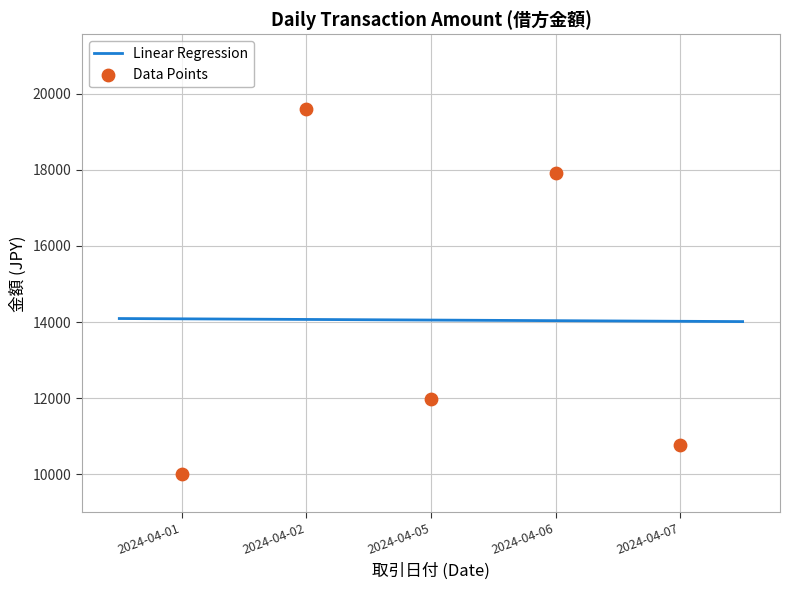

What is the ratio of the value at 2024-04-05 to the value at 2024-04-01?

1.2